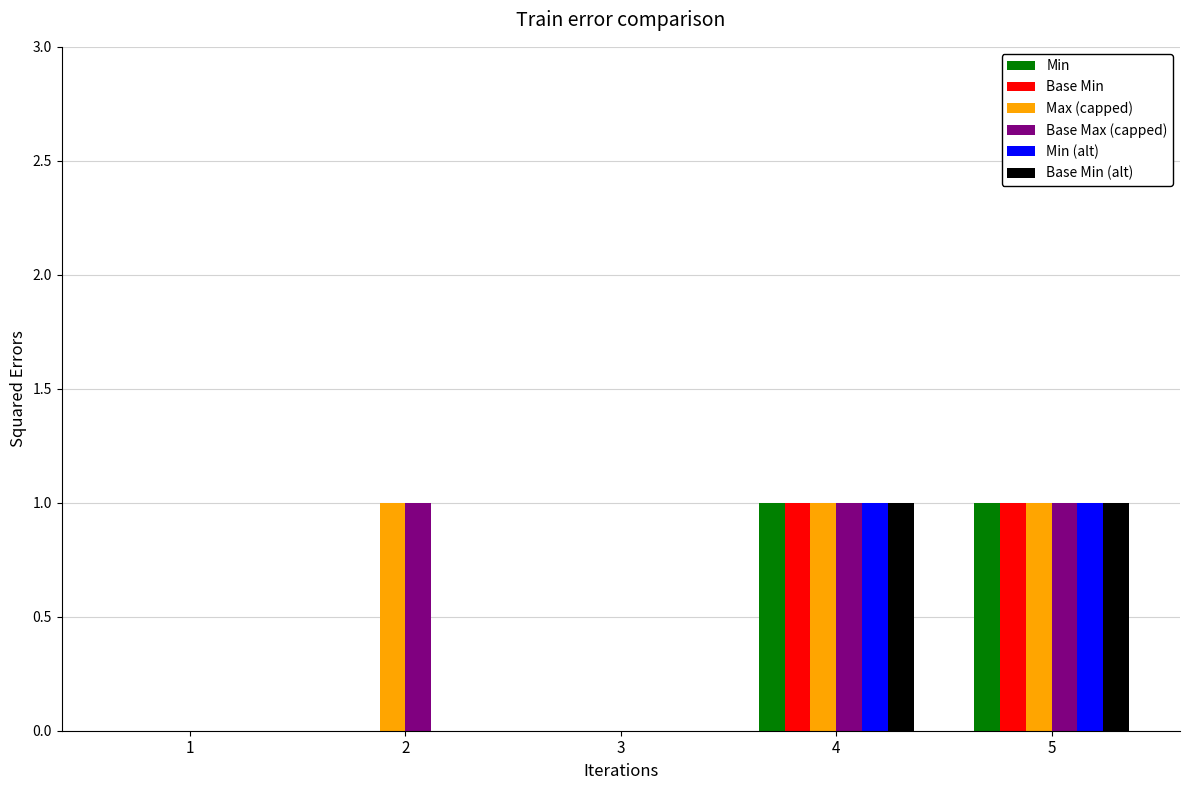

What is the difference between the Min (alt) values at 2 and 4?

1